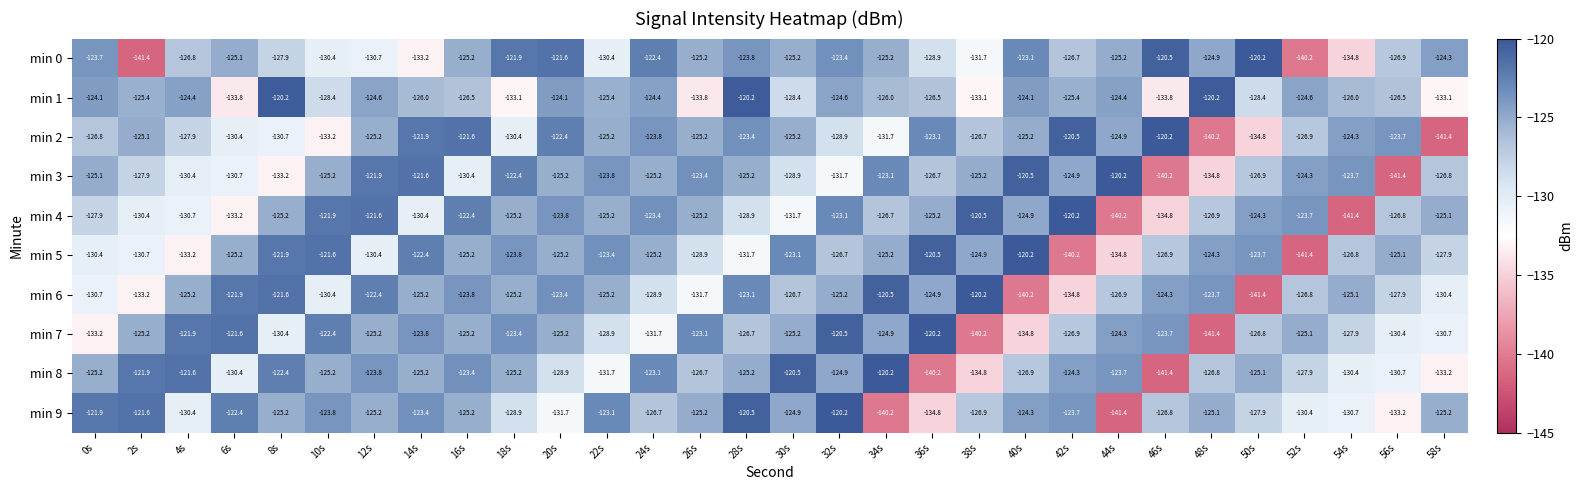

What is the total value across all series at 58s?

-1298.1